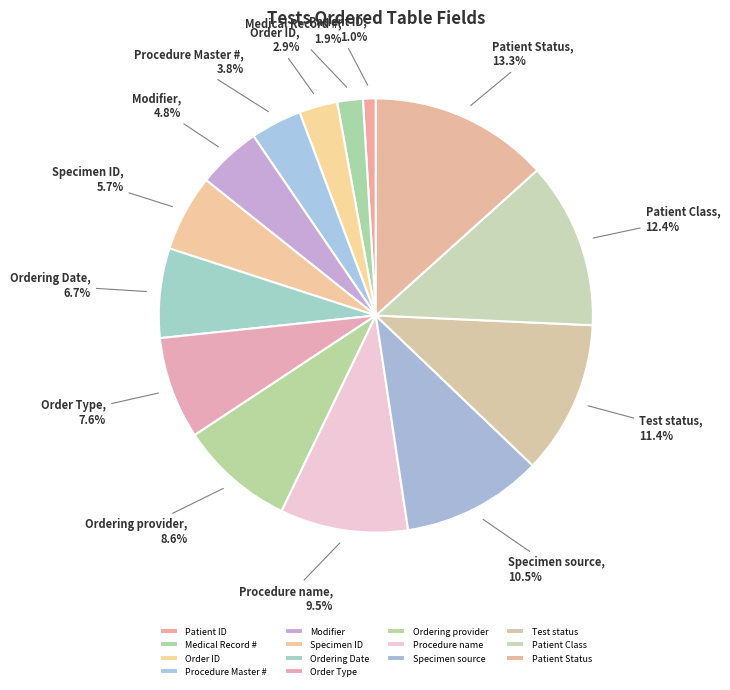

To the nearest percent, what is the average slice percentage?

7%